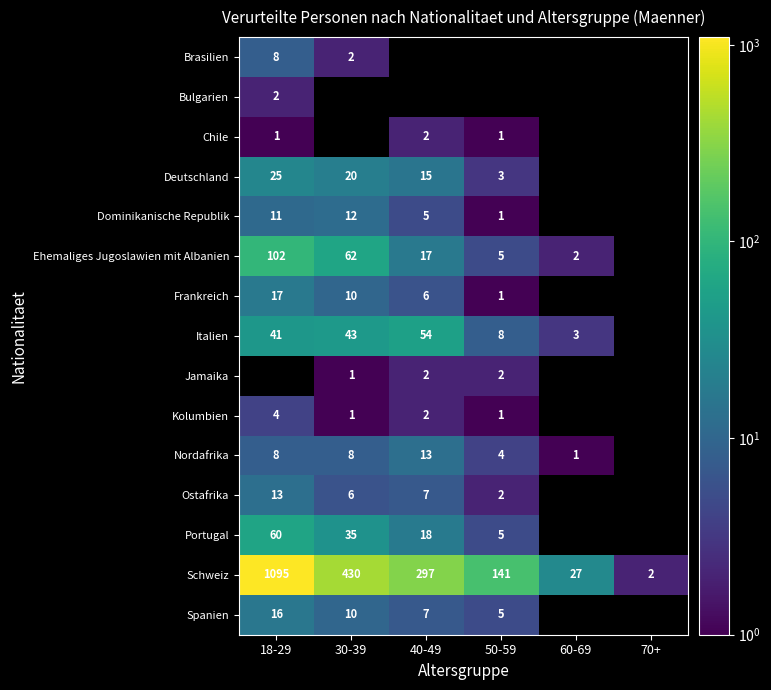

Is the value of Chile at 40-49 greater than the value of Portugal at 40-49?

No